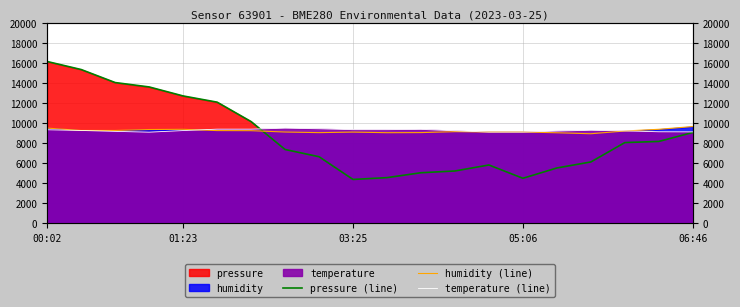

What is the label of the 5th point from the left?

01:23